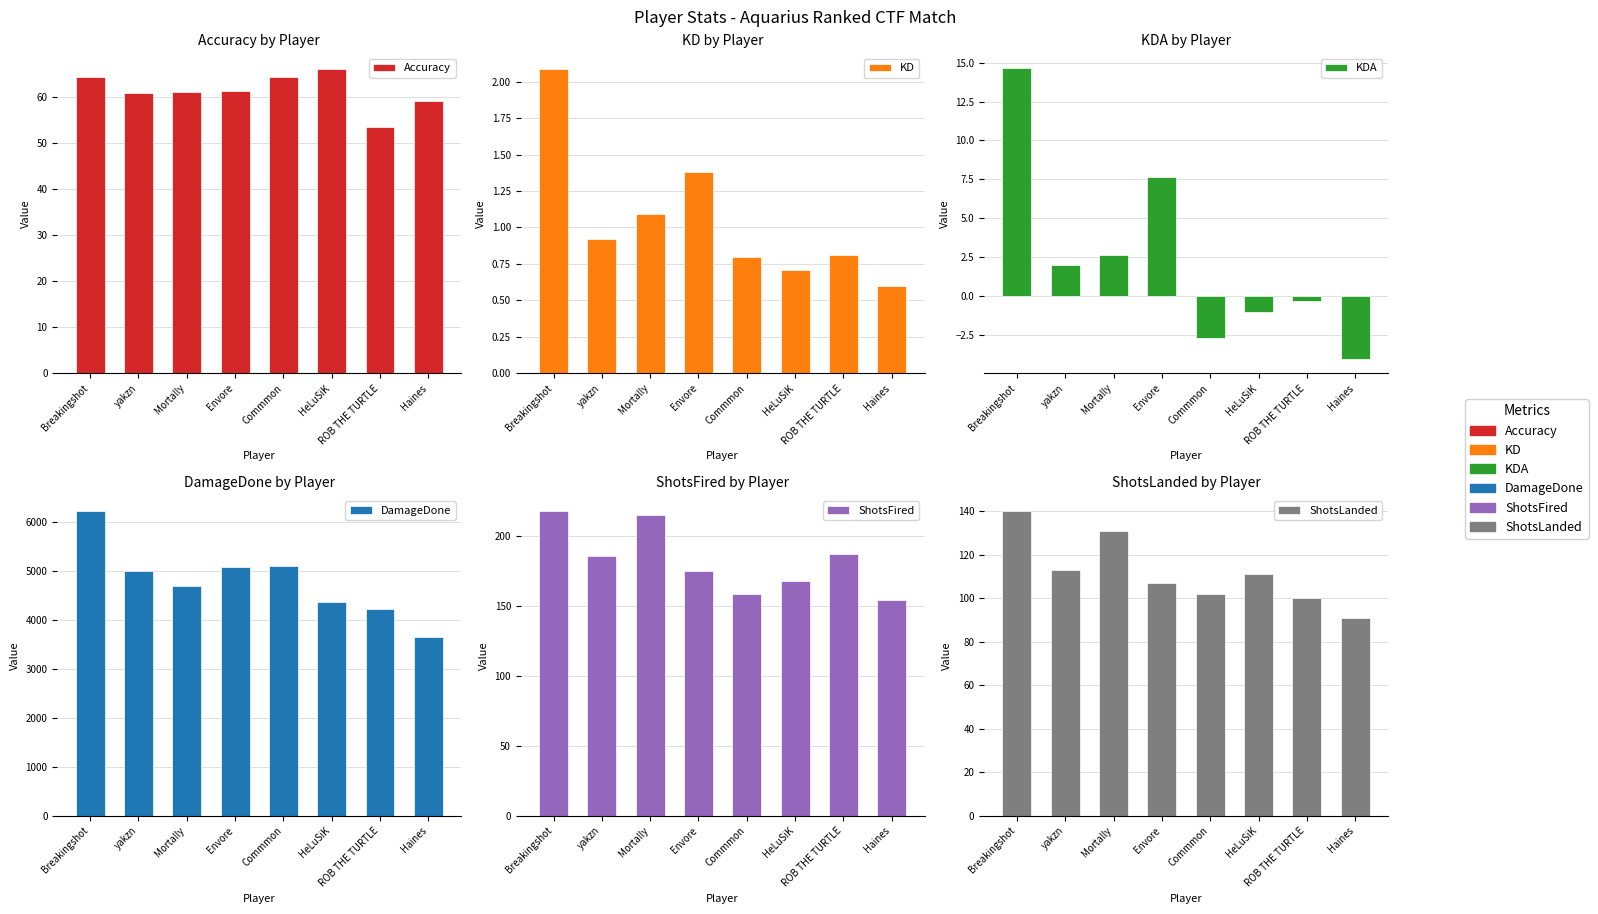

What are all the series names shown in the legend?

Accuracy, KD, KDA, DamageDone, ShotsFired, ShotsLanded